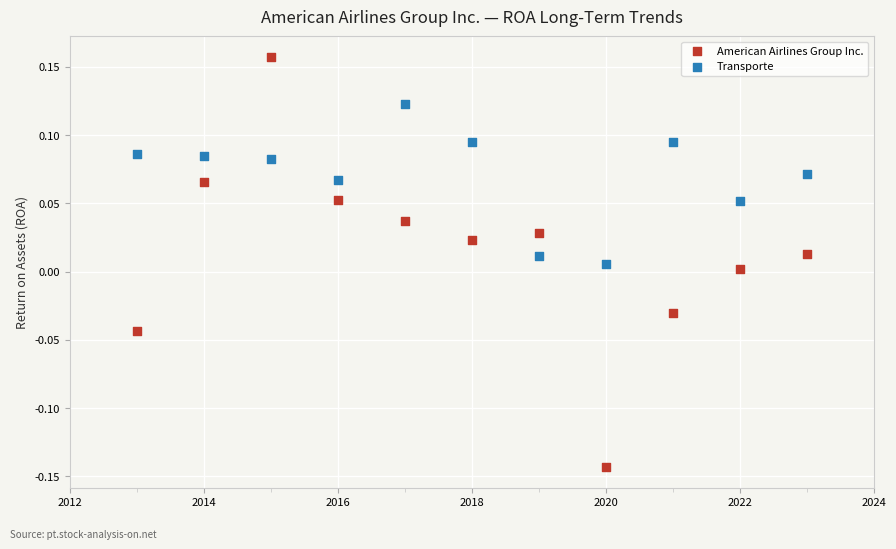

Across all data points, what is the range of X values (max minus min)?

10.0